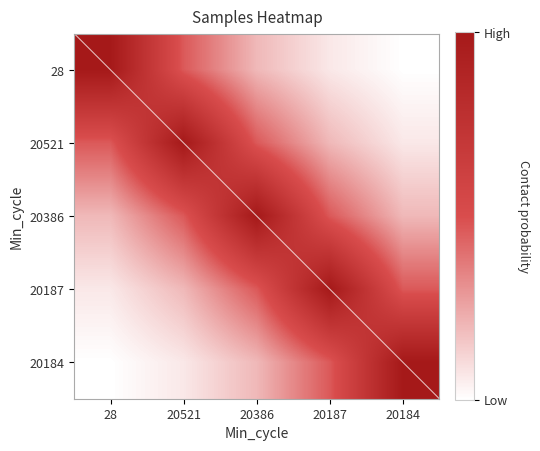

At 28, list the series in order from smallest to largest.

20184, 20187, 20386, 20521, 28